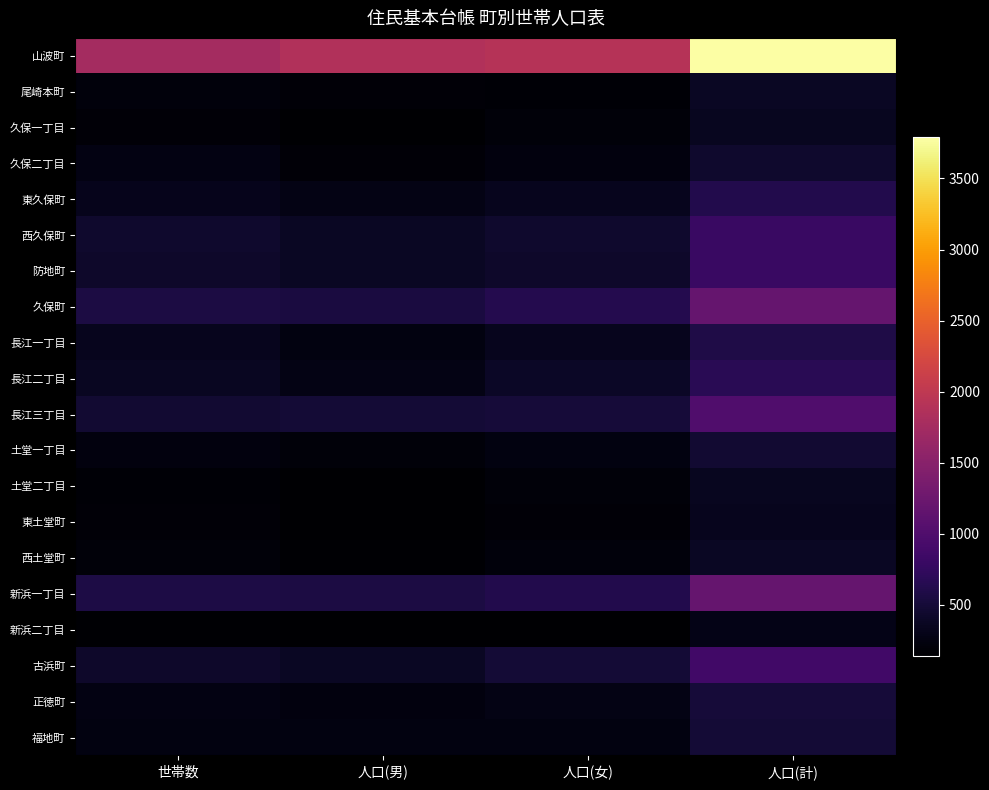

Reading left to right, what are all the values shown in this chart?

山波町: 世帯数=1762	人口(男)=1877	人口(女)=1911	人口(計)=3788
尾崎本町: 世帯数=214	人口(男)=187	人口(女)=184	人口(計)=371
久保一丁目: 世帯数=193	人口(男)=147	人口(女)=205	人口(計)=352
久保二丁目: 世帯数=267	人口(男)=191	人口(女)=239	人口(計)=430
東久保町: 世帯数=327	人口(男)=283	人口(女)=339	人口(計)=622
西久保町: 世帯数=435	人口(男)=373	人口(女)=432	人口(計)=805
防地町: 世帯数=413	人口(男)=382	人口(女)=416	人口(計)=798
久保町: 世帯数=559	人口(男)=555	人口(女)=633	人口(計)=1188
長江一丁目: 世帯数=330	人口(男)=248	人口(女)=341	人口(計)=589
長江二丁目: 世帯数=365	人口(男)=283	人口(女)=395	人口(計)=678
長江三丁目: 世帯数=461	人口(男)=492	人口(女)=512	人口(計)=1004
土堂一丁目: 世帯数=235	人口(男)=204	人口(女)=255	人口(計)=459
土堂二丁目: 世帯数=174	人口(男)=148	人口(女)=205	人口(計)=353
東土堂町: 世帯数=188	人口(男)=146	人口(女)=188	人口(計)=334
西土堂町: 世帯数=206	人口(男)=162	人口(女)=217	人口(計)=379
新浜一丁目: 世帯数=571	人口(男)=561	人口(女)=622	人口(計)=1183
新浜二丁目: 世帯数=166	人口(男)=142	人口(女)=143	人口(計)=285
古浜町: 世帯数=420	人口(男)=384	人口(女)=490	人口(計)=874
正徳町: 世帯数=270	人口(男)=230	人口(女)=280	人口(計)=510
福地町: 世帯数=250	人口(男)=245	人口(女)=251	人口(計)=496